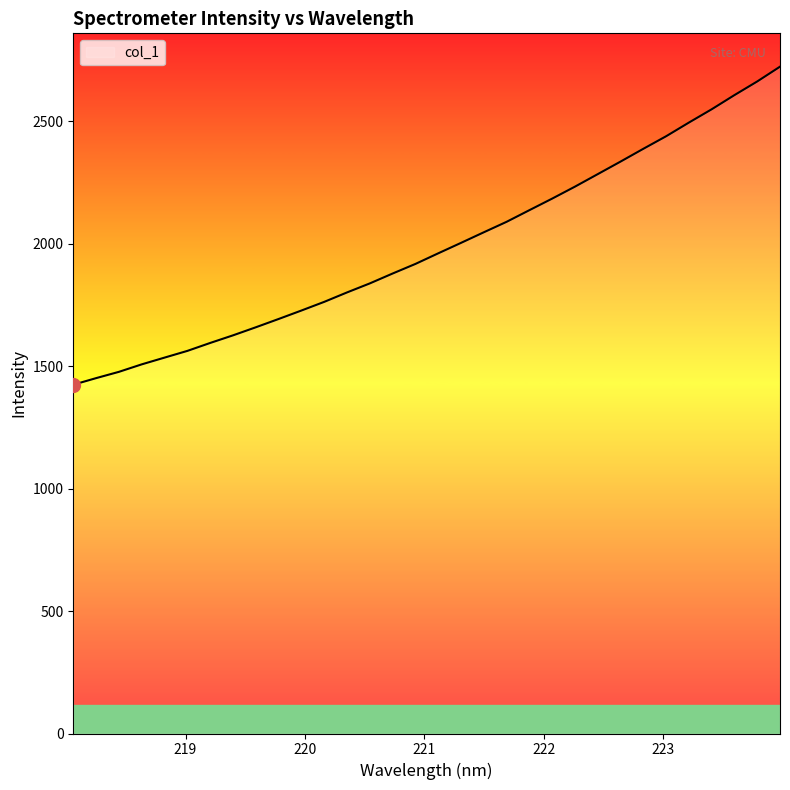

What is the greatest value displayed?

2722.3